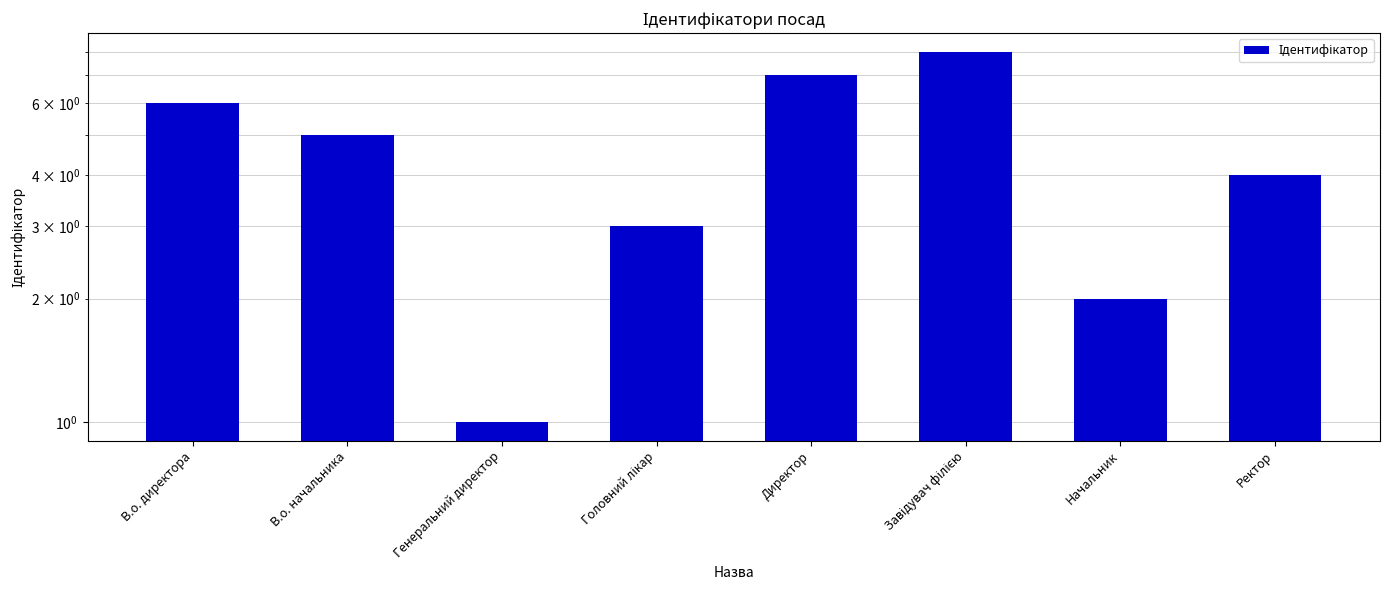

Reading left to right, list all the values displayed in this chart.

В.о. директора=6	В.о. начальника=5	Генеральний директор=1	Головний лікар=3	Директор=7	Завідувач філією=8	Начальник=2	Ректор=4